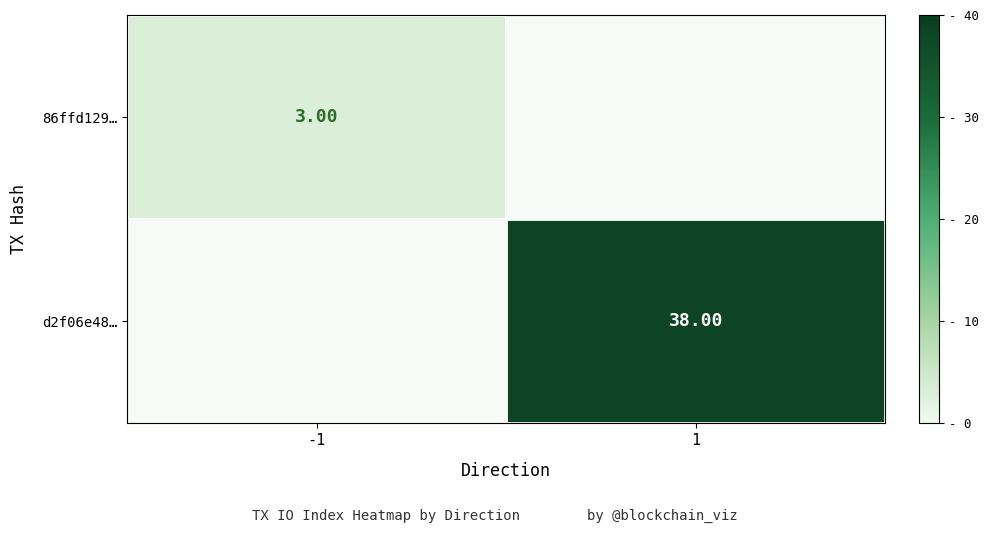

At how many categories does at least one series exceed 18?

1